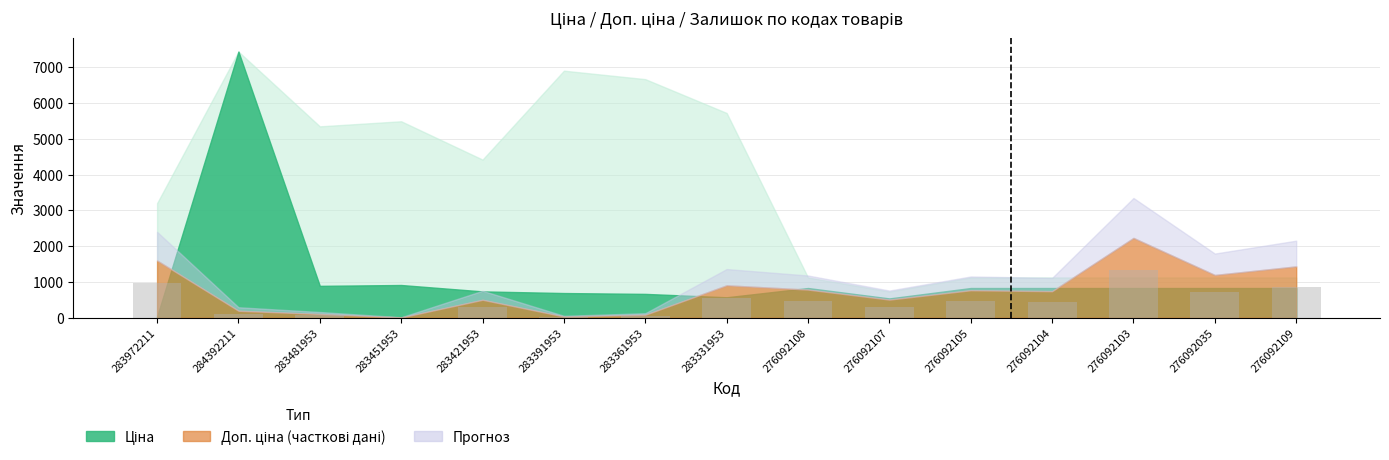

At which category does the chart reach its peak across all series?

276092103